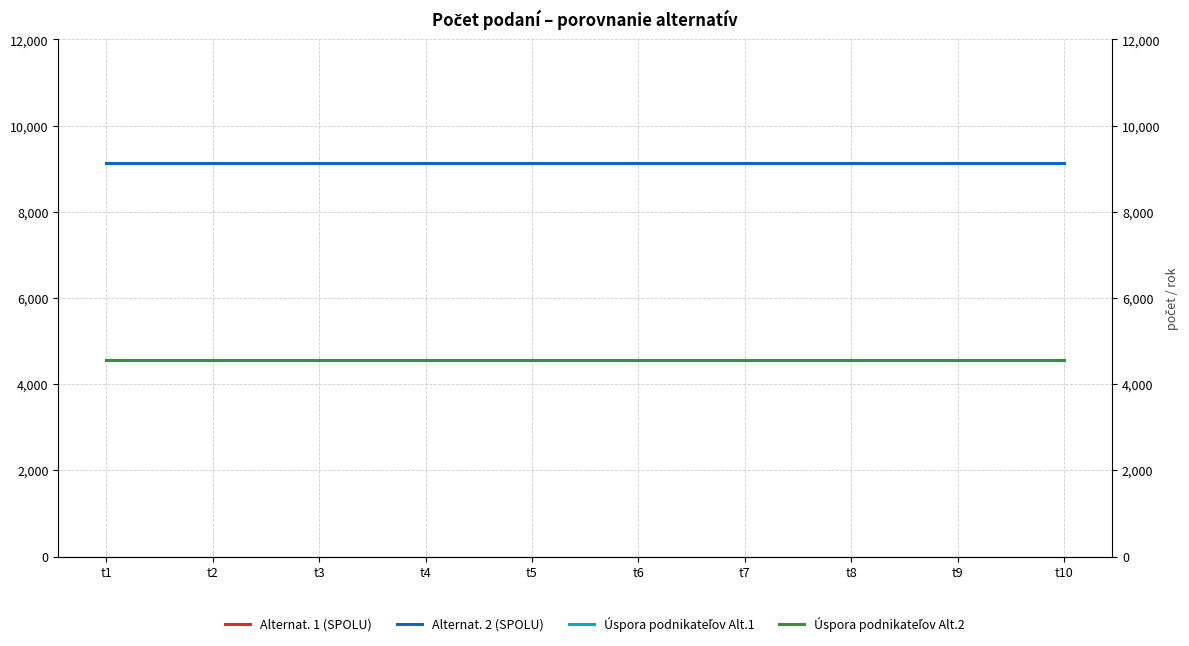

List the series in order of their peak value, highest first.

Alternat. 1 (SPOLU), Alternat. 2 (SPOLU), Úspora podnikateľov Alt.1, Úspora podnikateľov Alt.2